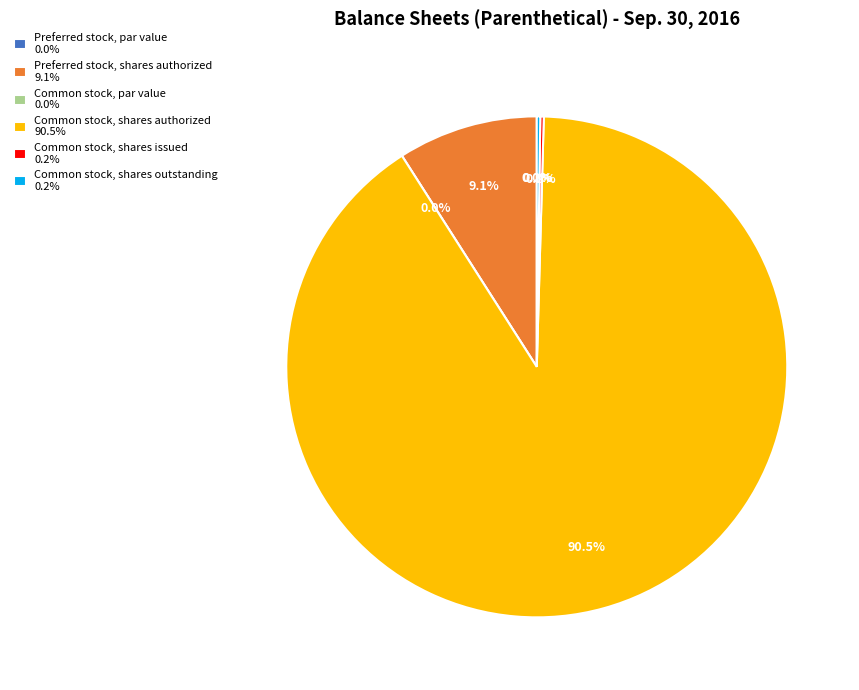

Is there a majority slice in this chart?

Yes